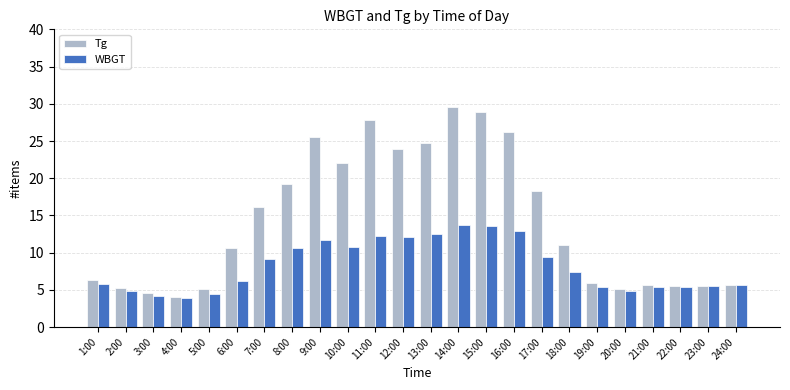

At which label does Tg first exceed 11?

7:00